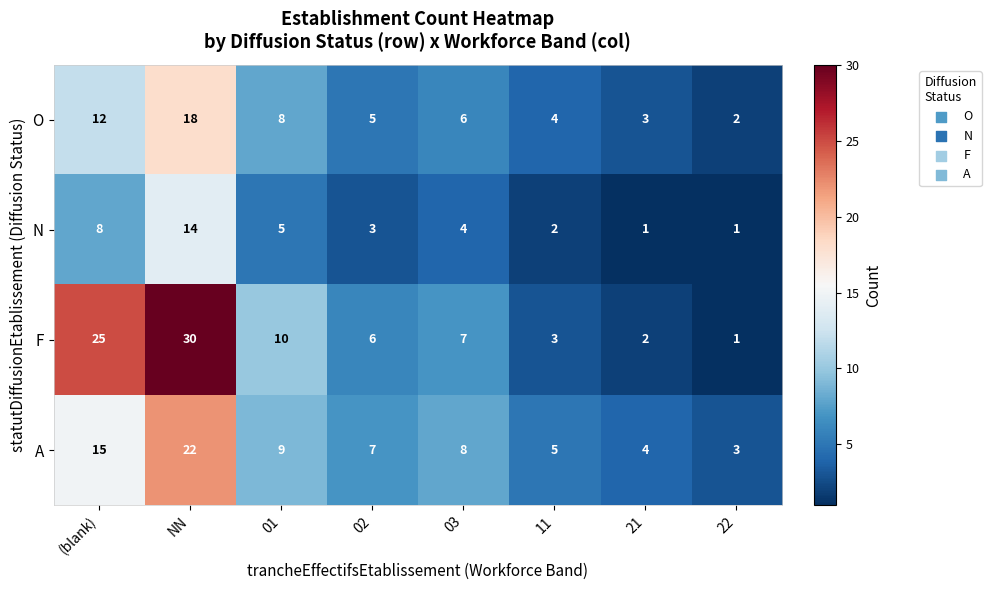

Where is N nearest to the value 7?

(blank)